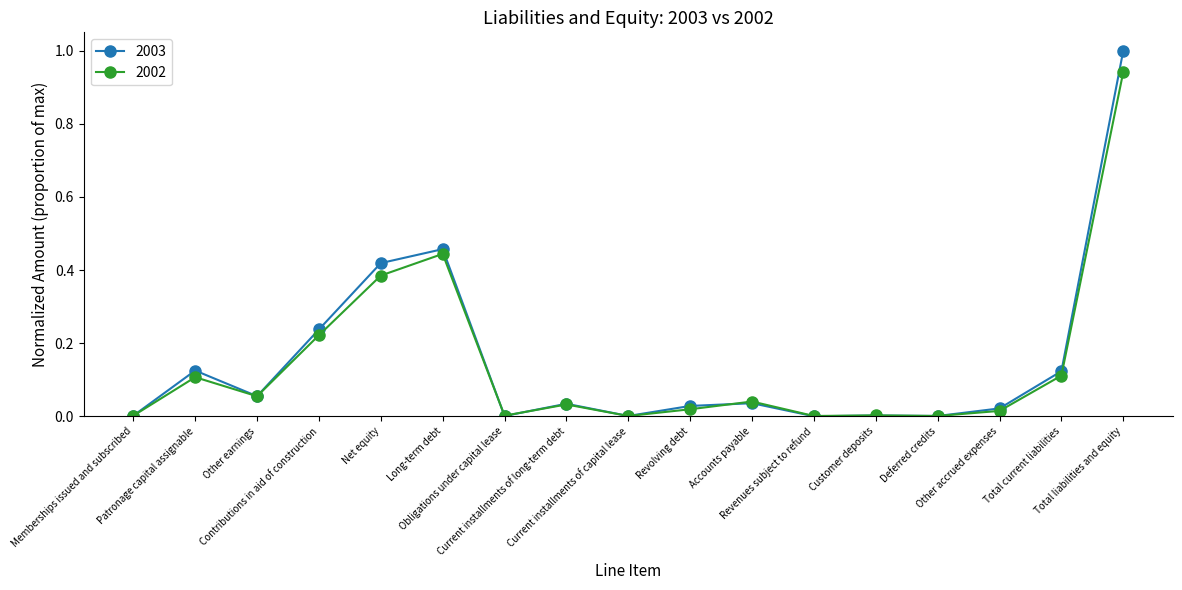

Which series has the widest spread of values?

2003